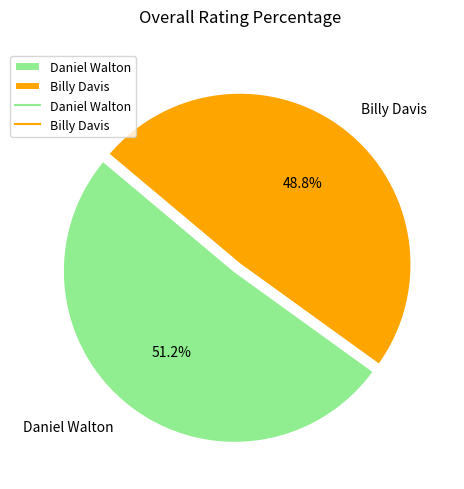

To the nearest percent, what percentage of the pie is Daniel Walton?

51%